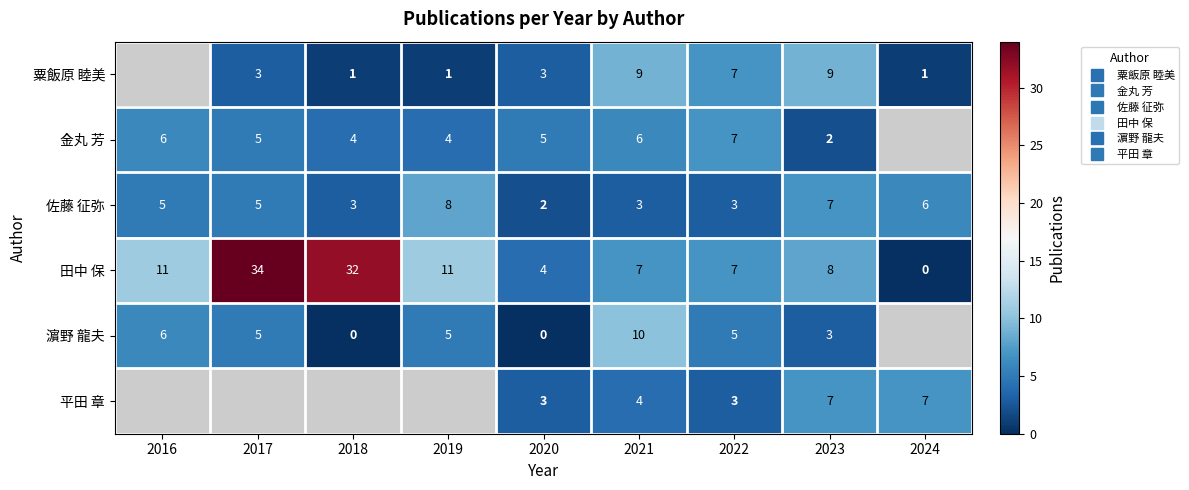

Is it true that 金丸 芳 equals 6.0 at 2016?

True